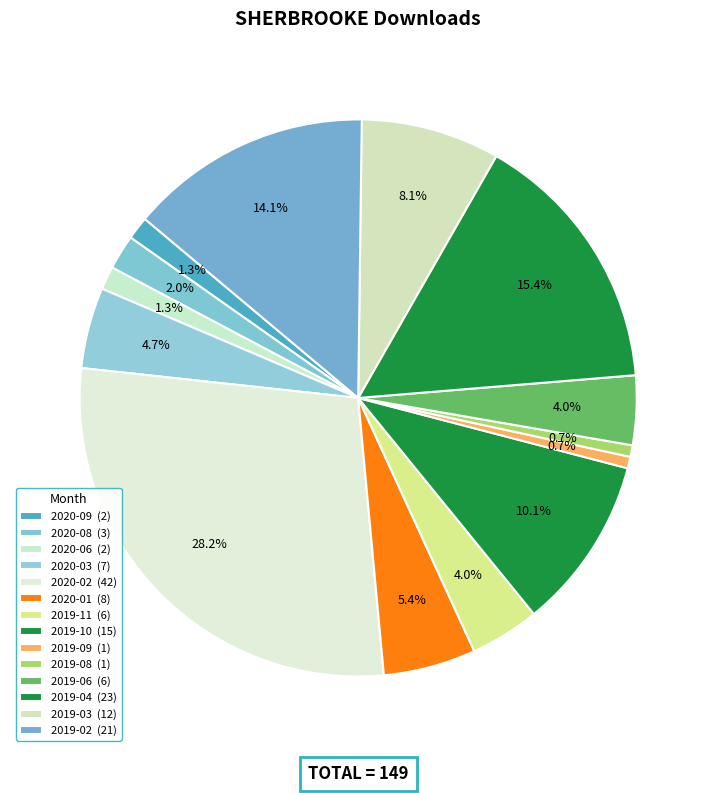

How many slices are in this pie chart?

14